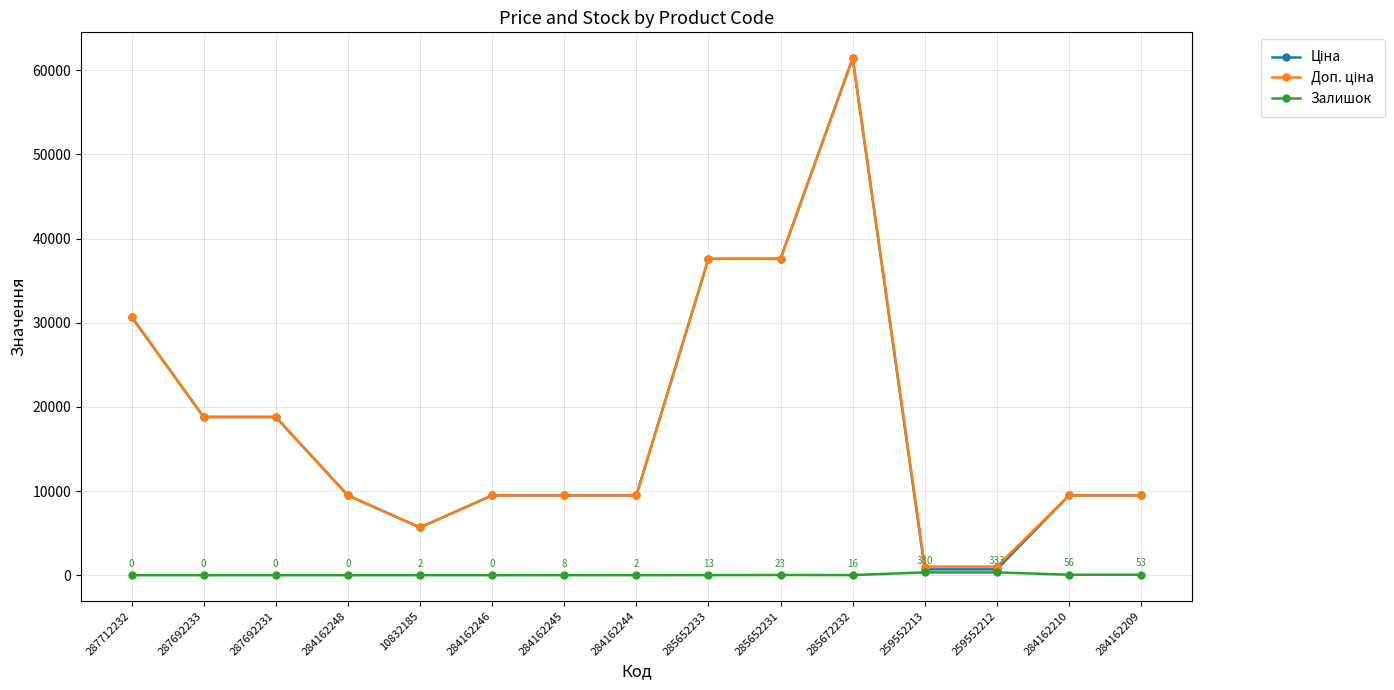

What is the total value across all series at 287692233?

37593.6